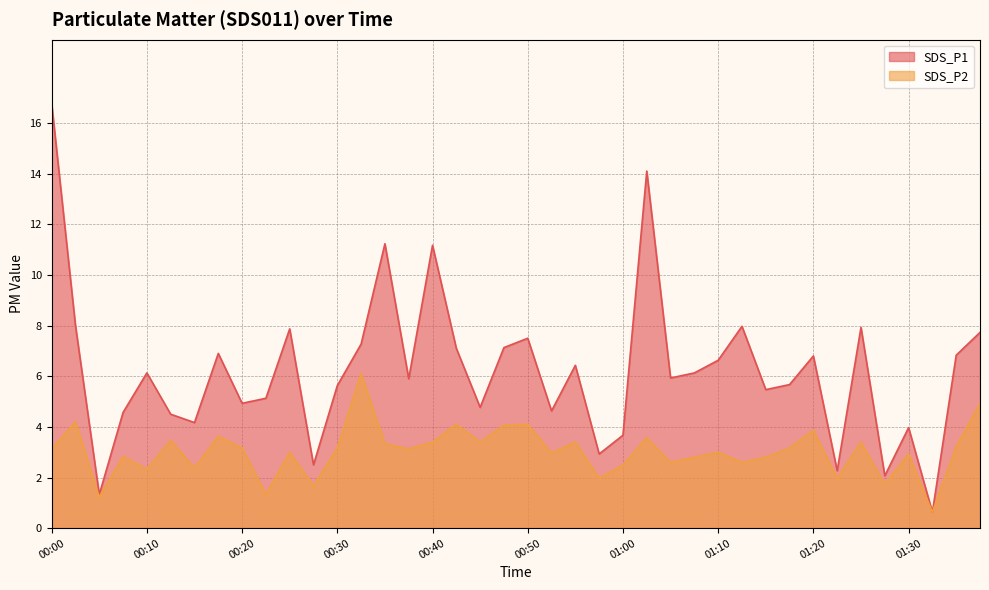

List the series in order of their overall mean, highest first.

SDS_P1, SDS_P2